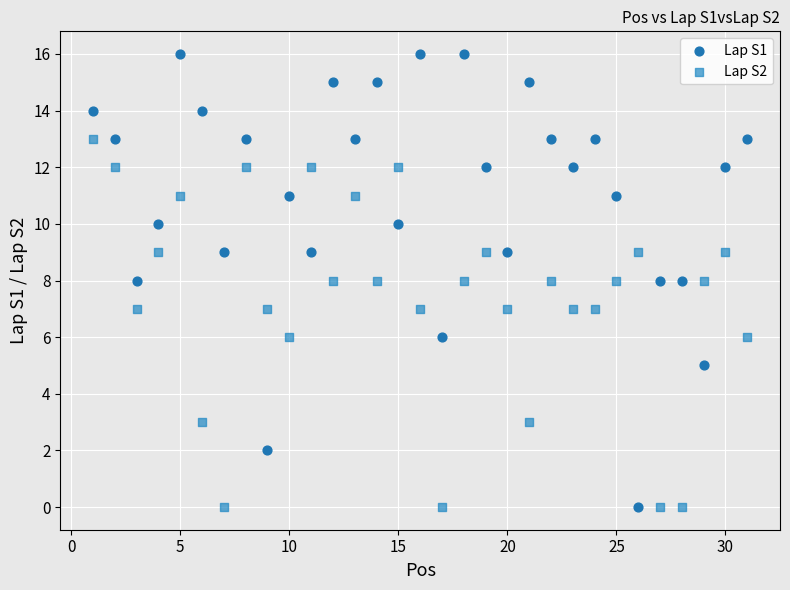

Which series has the widest spread of Y values?

Lap S1